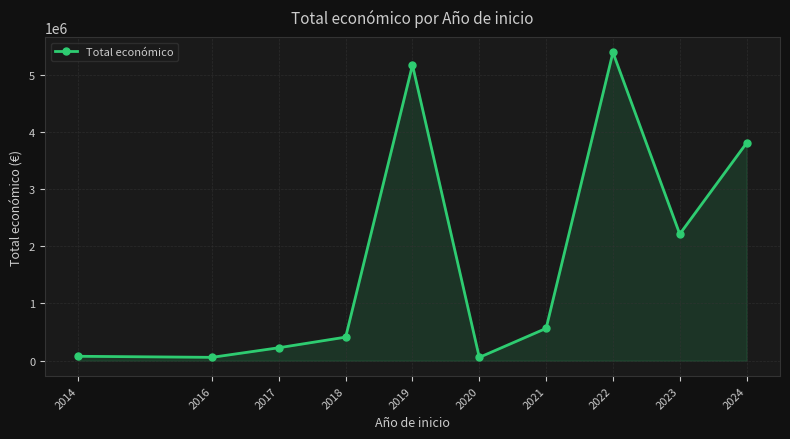

Does the chart display data point markers on the line(s)?

Yes